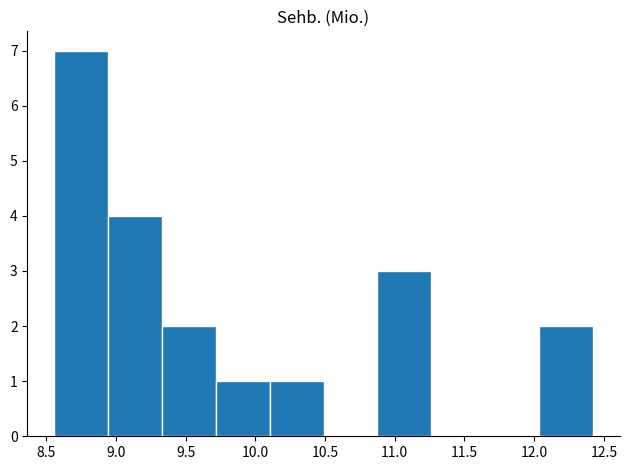

How tall is the bar that spans 8.95 to 9.35 on the x-axis? Neither the bar edges nor the heights are printed on the chart, so give them approximately, as read against the axes.

4